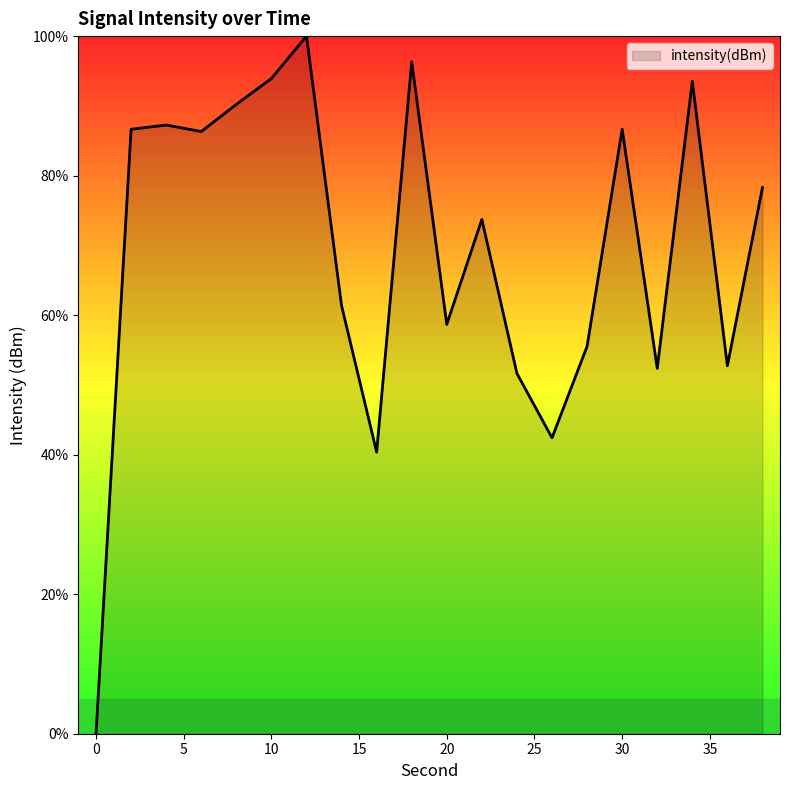

What is the greatest value displayed?

100.0